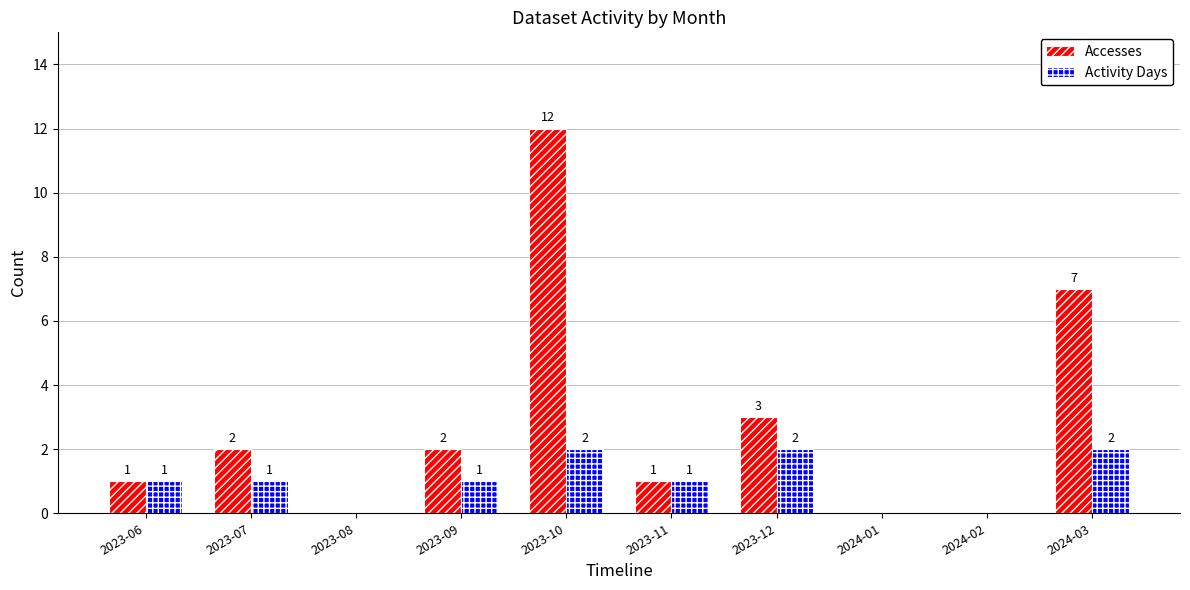

Between 2023-07 and 2023-11, which series saw the biggest shift?

Accesses